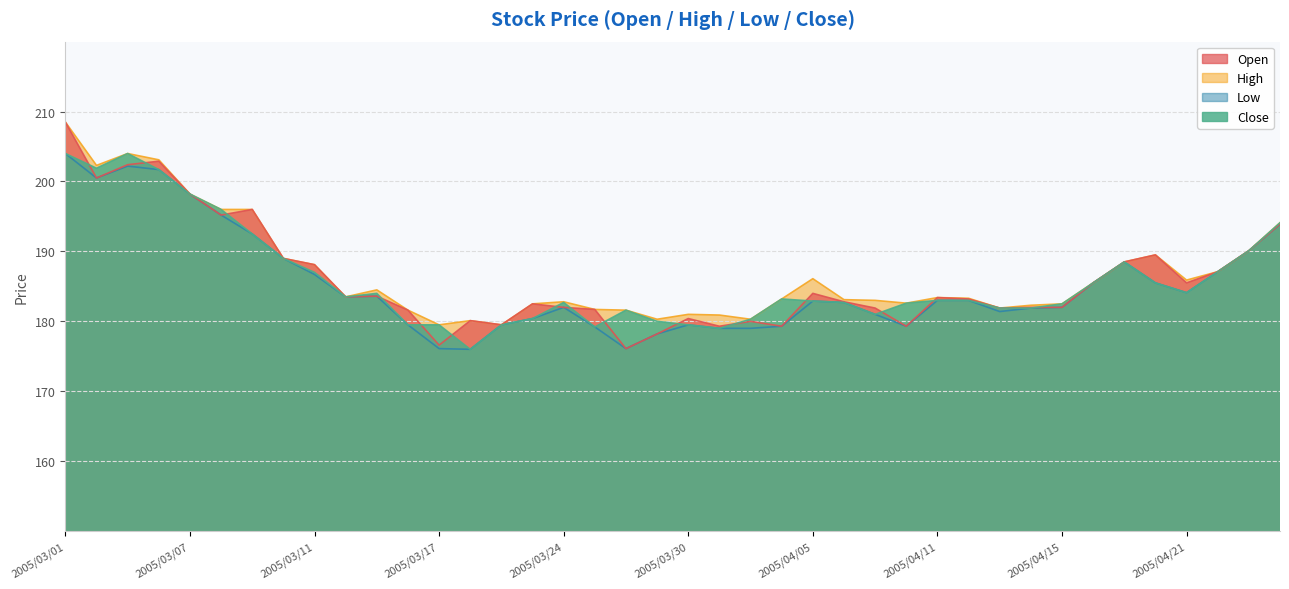

The Low series shows 181.0 at 2005/04/07. True or false?

True